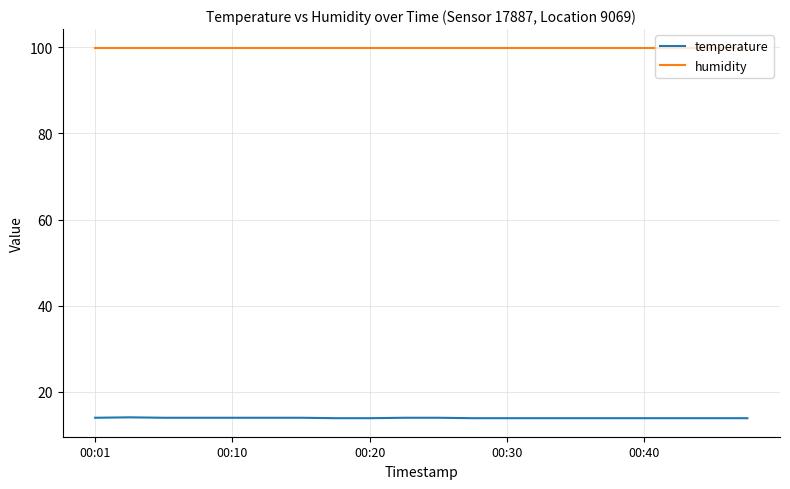

True or false: humidity and temperature intersect in this chart.

False